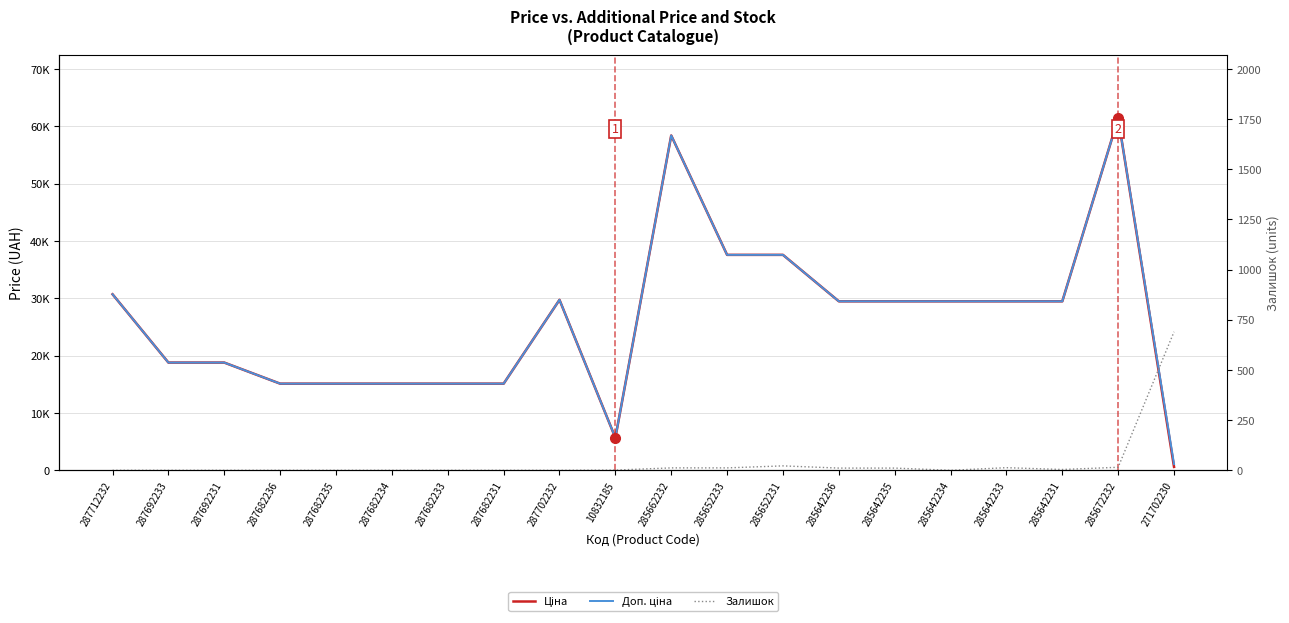

True or false: Залишок and Доп. ціна intersect in this chart.

False